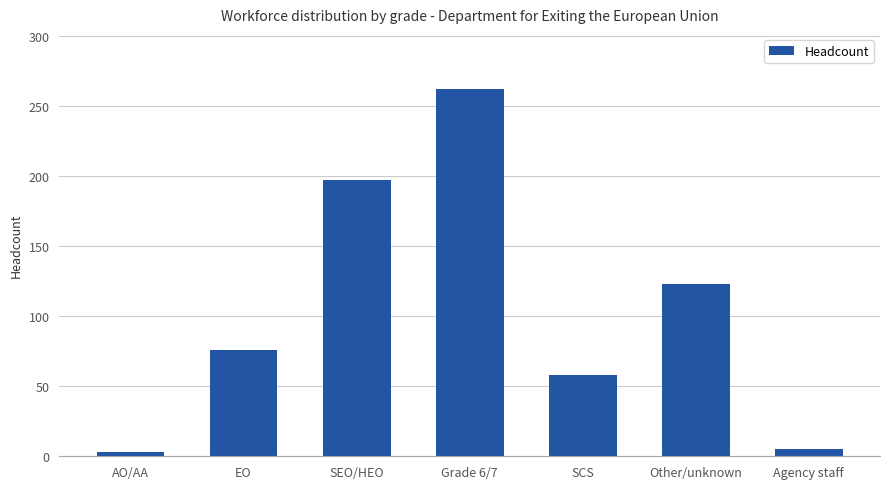

What is the change in value from AO/AA to Agency staff?

+2